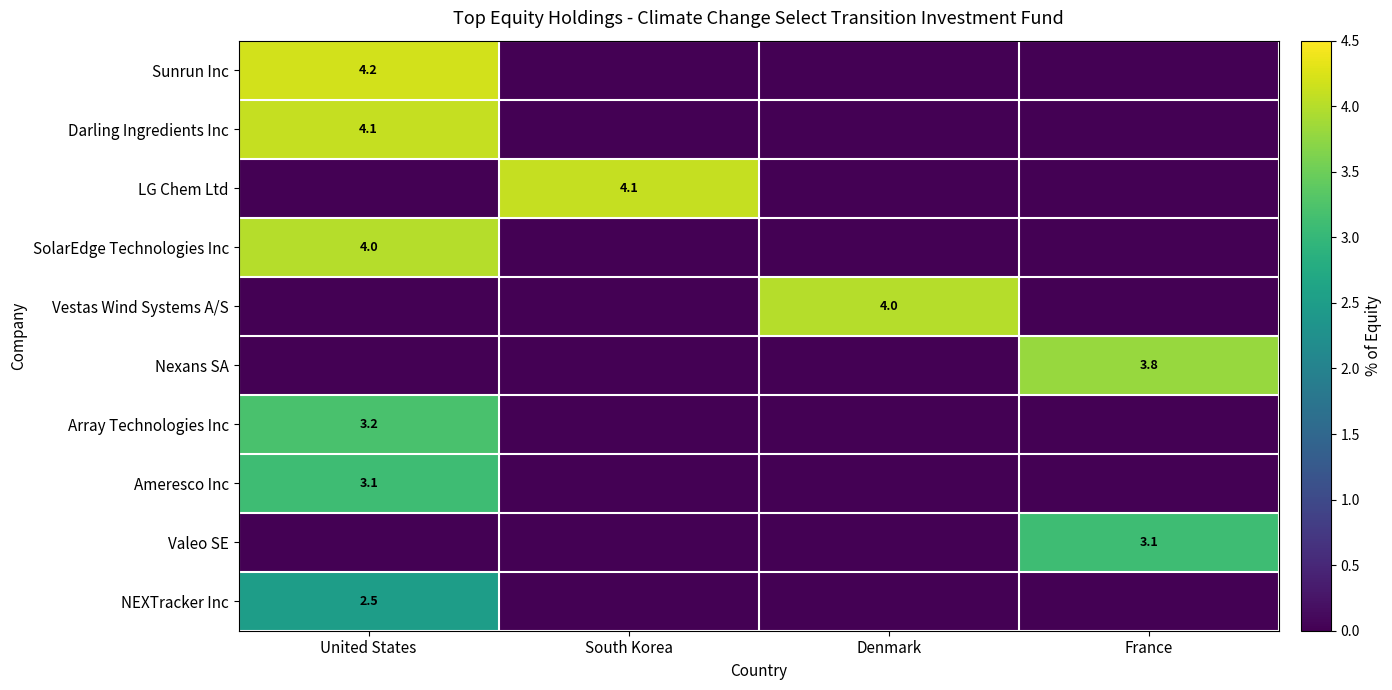

Is it true that Darling Ingredients Inc equals 5.9 at United States?

False